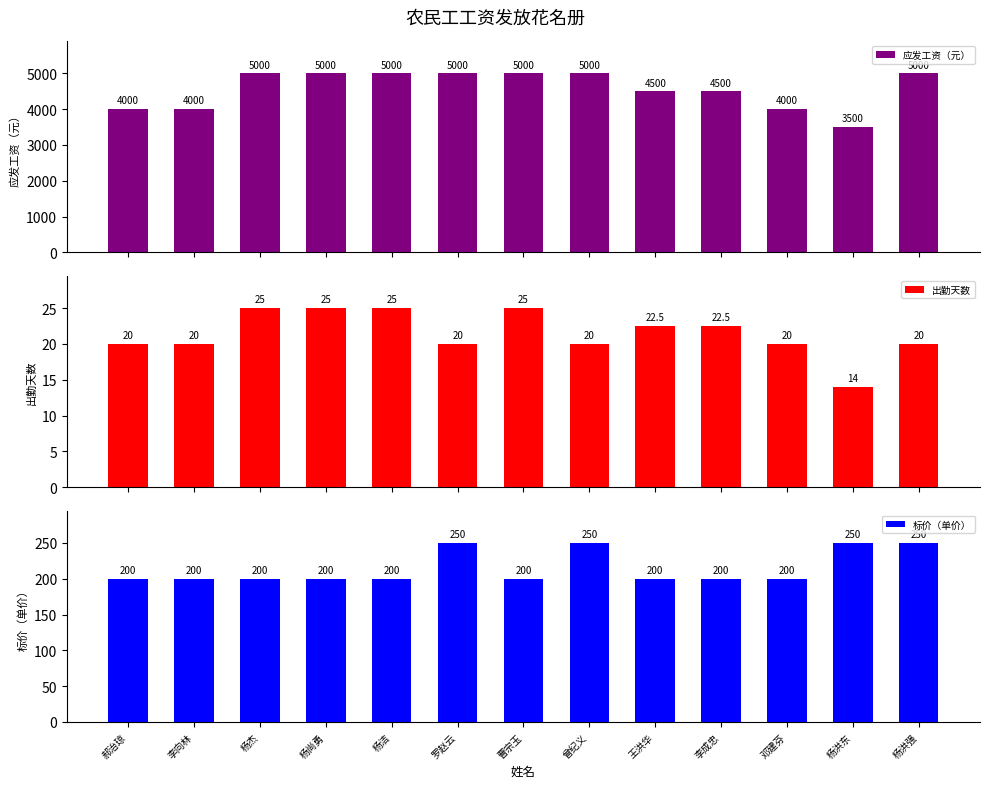

What is the lowest value of the 标价（单价） series?

200